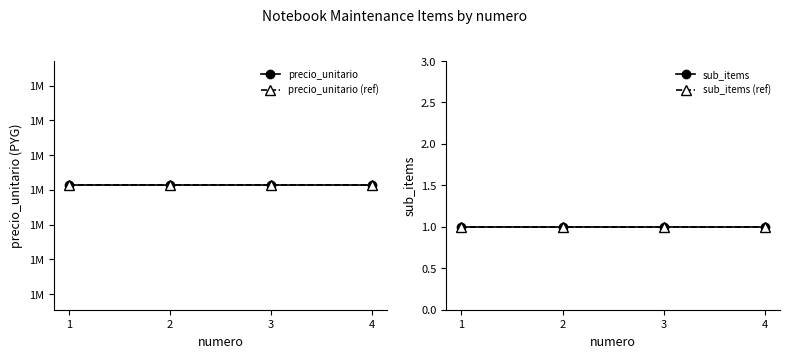

Is this an area chart (filled region under the line)?

No